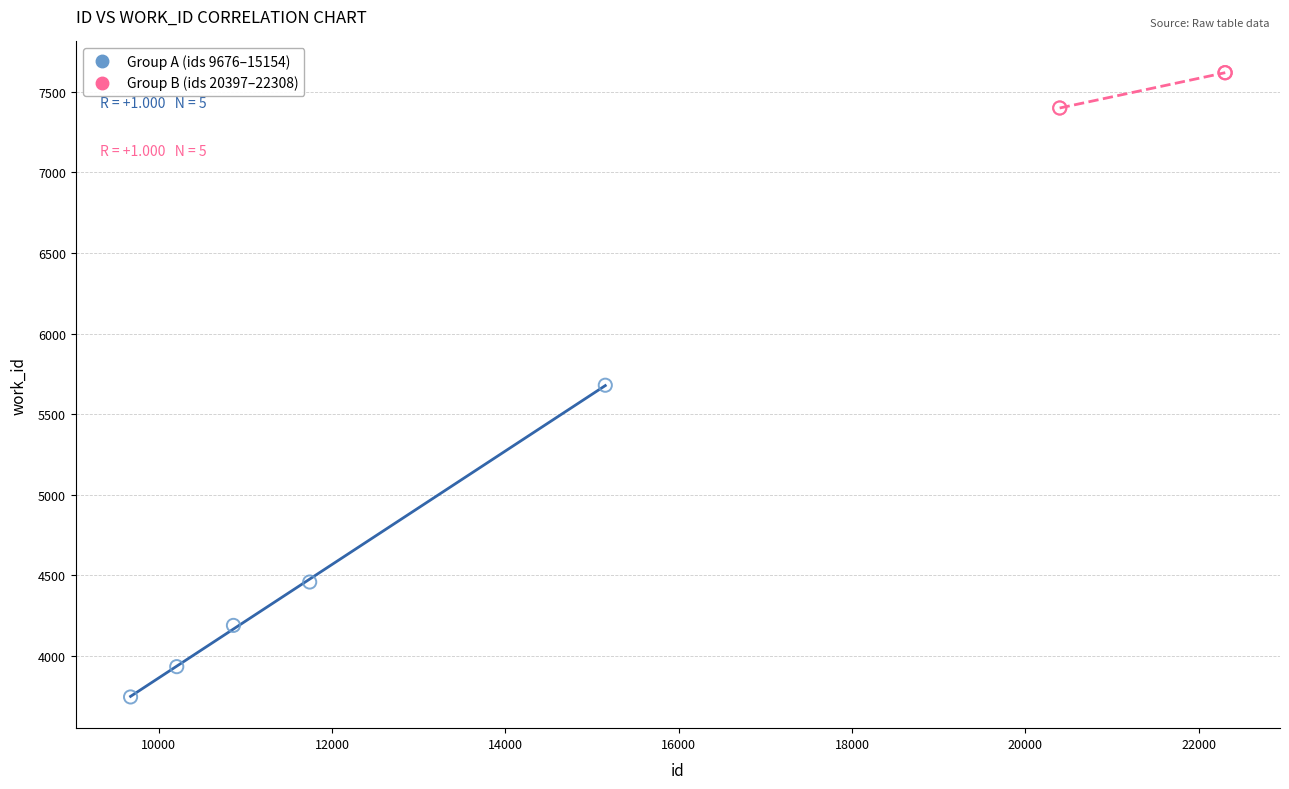

Which series has the widest spread of Y values?

Group A (ids 9676–15154)